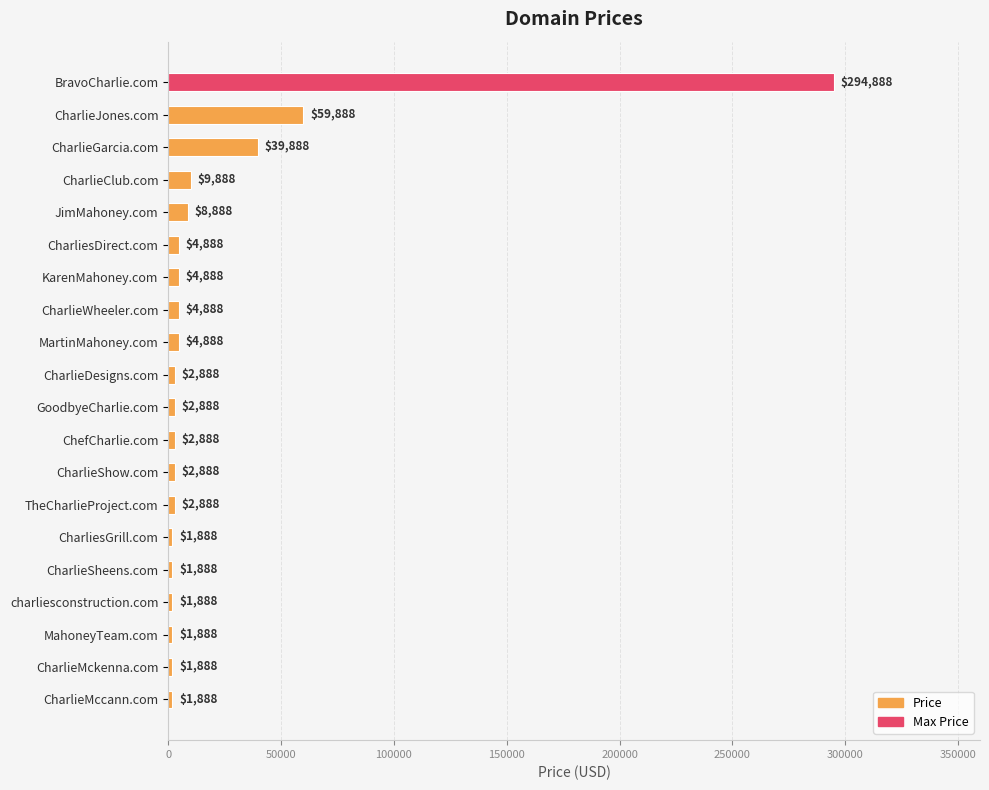

The chart shows a value of 2888 at CharlieDesigns.com. True or false?

True